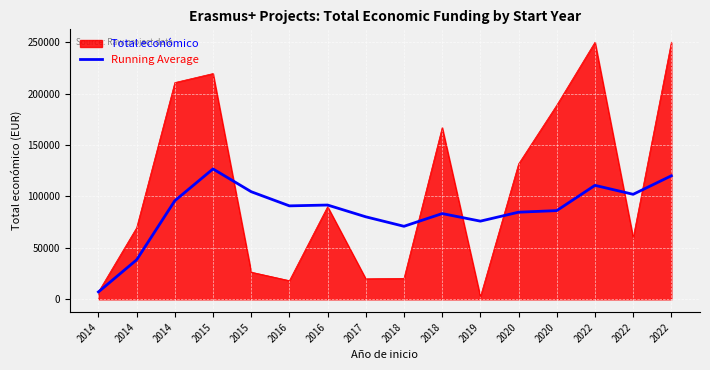

Does the chart display data point markers on the line(s)?

No